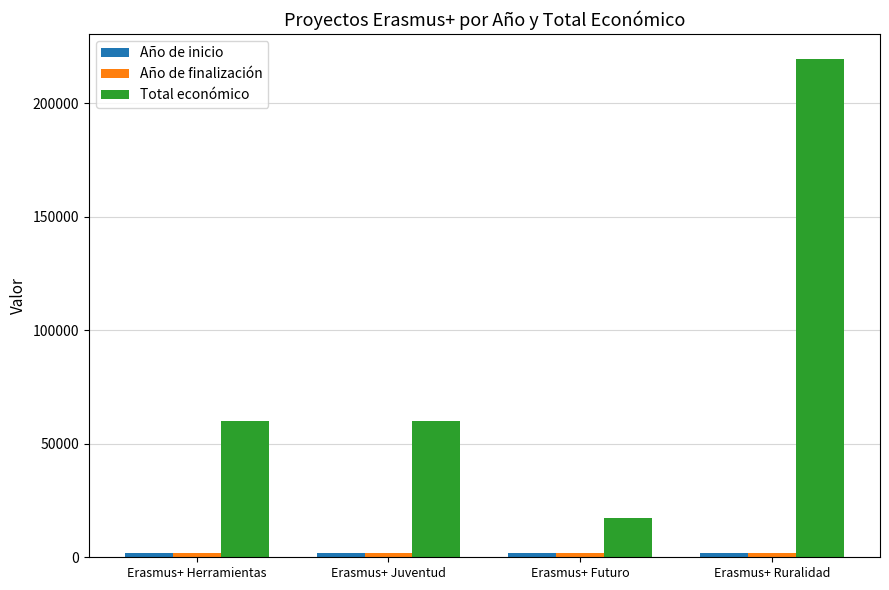

Read the Total económico value at Erasmus+ Juventud, to the nearest 100.

60000